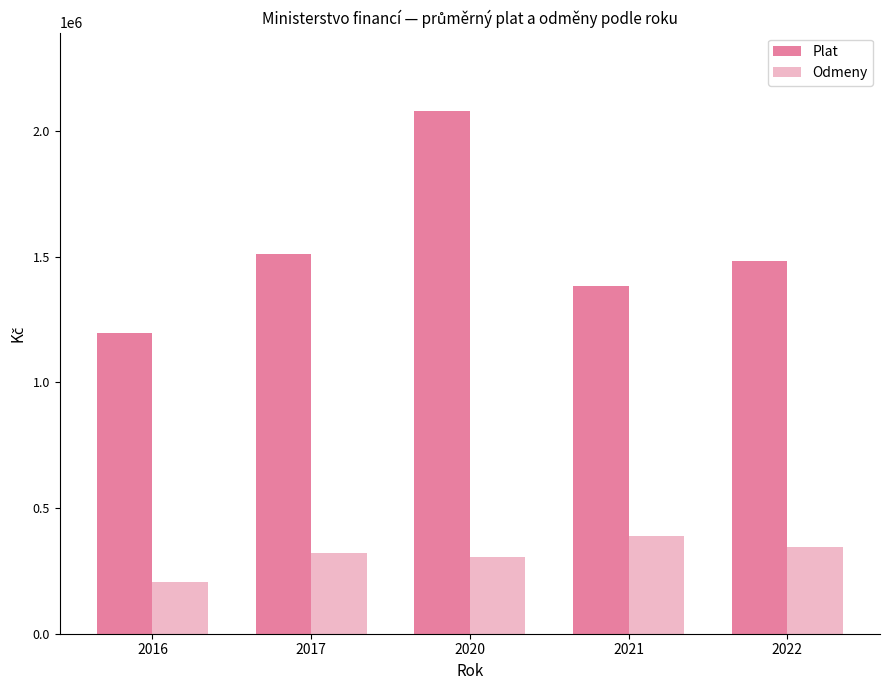

Which series has the largest range (max minus min)?

Plat